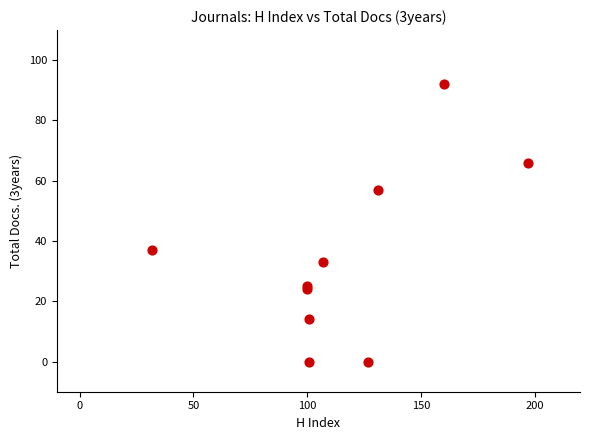

What Y value in the scatter plot is closest to 46?

37